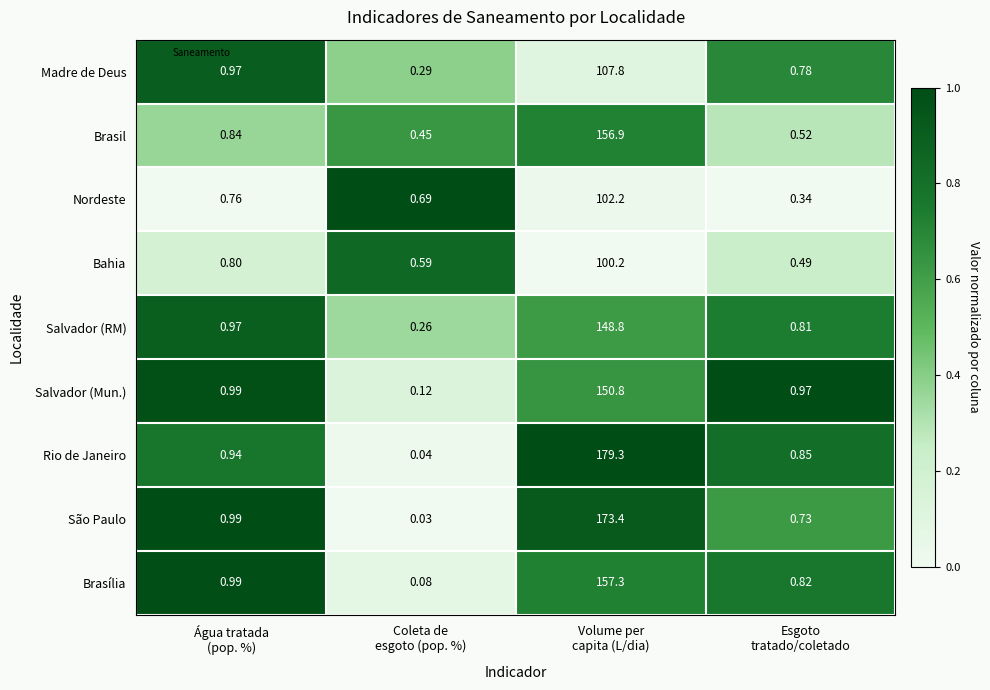

Rank the series by their maximum value, from lowest to highest.

Bahia, Nordeste, Madre de Deus, Salvador (RM), Salvador (Mun.), Brasil, Brasília, São Paulo, Rio de Janeiro